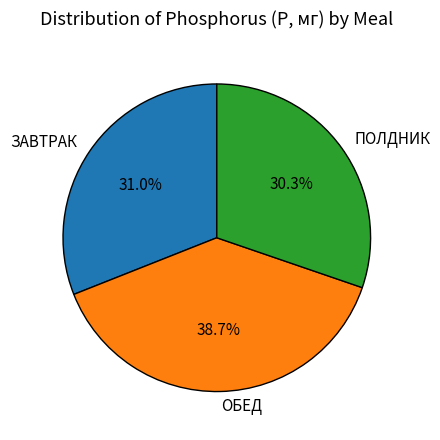

Do ЗАВТРАК and ОБЕД together represent more than half of the pie?

Yes